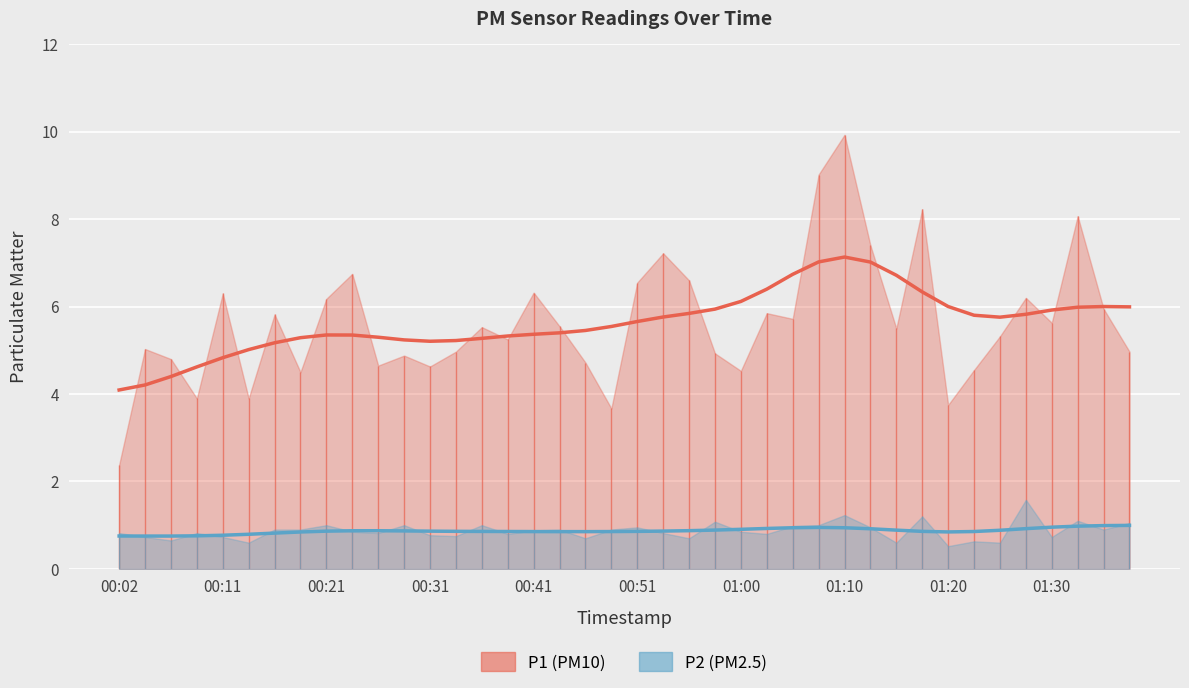

What is the difference between the P1 values at 01:25 and 00:38?

0.1